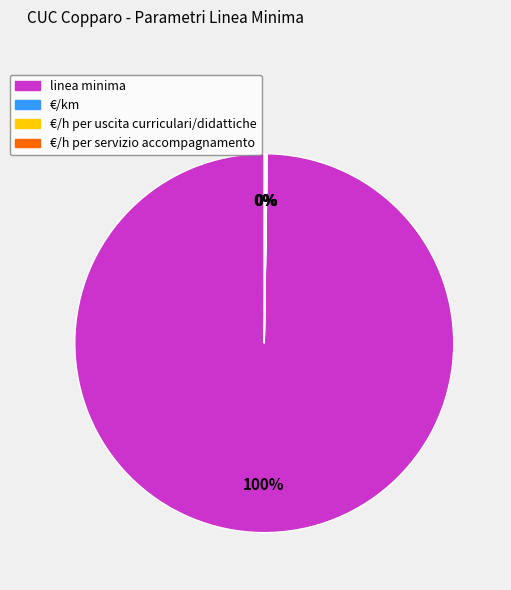

Does any single category account for the majority?

Yes